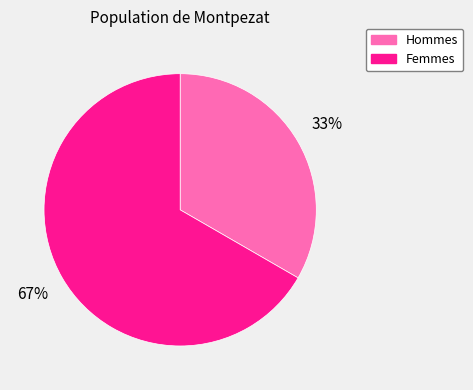

To the nearest percent, what is the average slice percentage?

50%